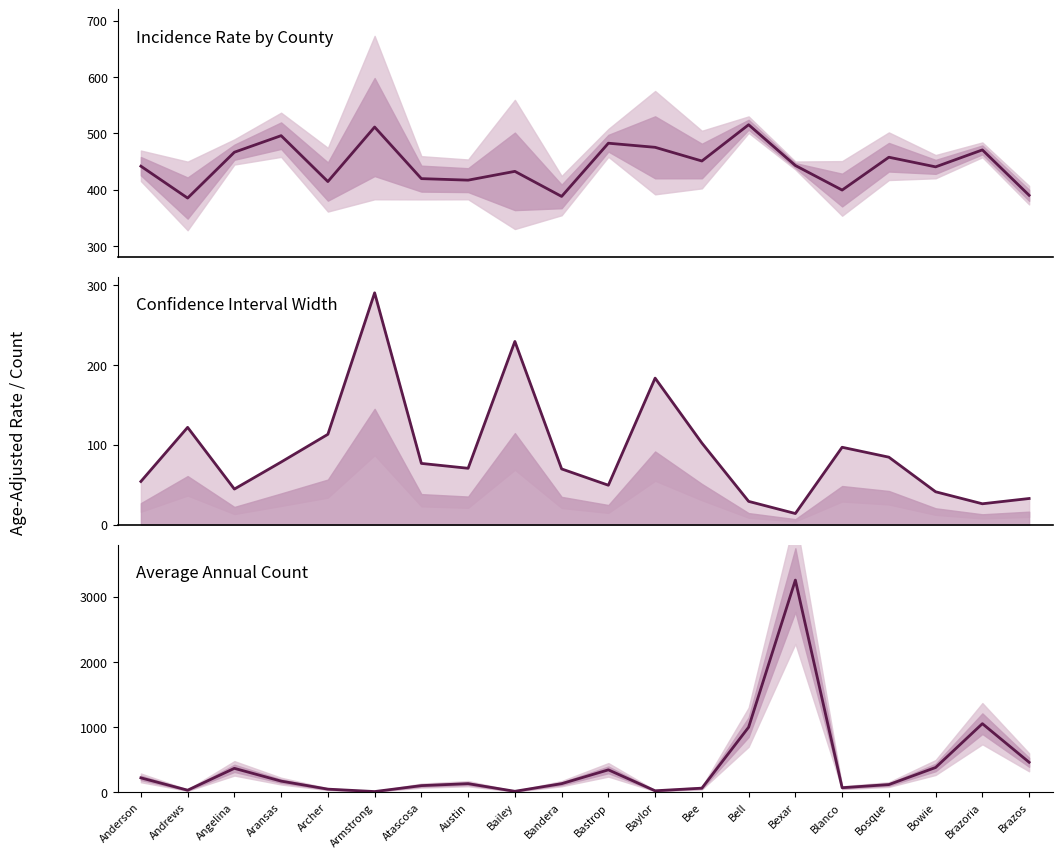

What are all the series names shown in the legend?

Age-Adjusted Rate, CI Width, Avg Annual Count